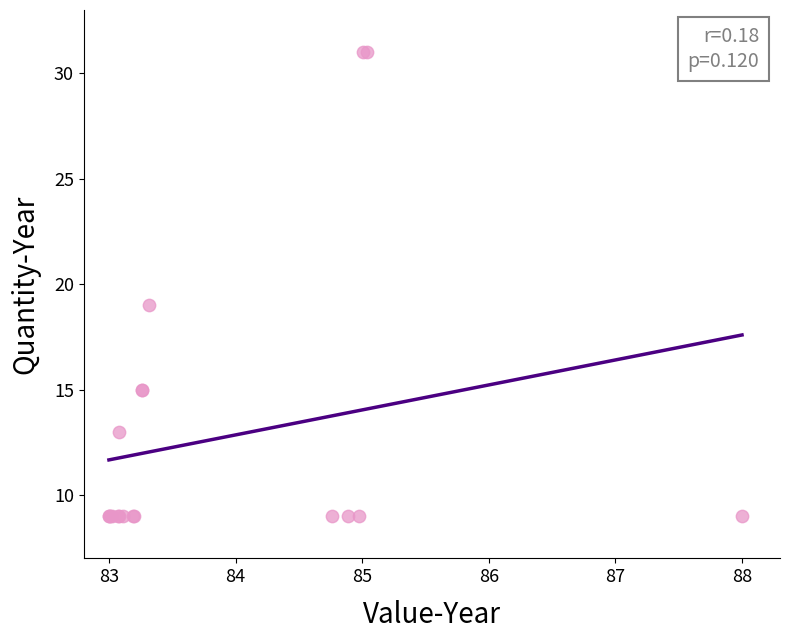

What Y value in the scatter plot is closest to 20?

19